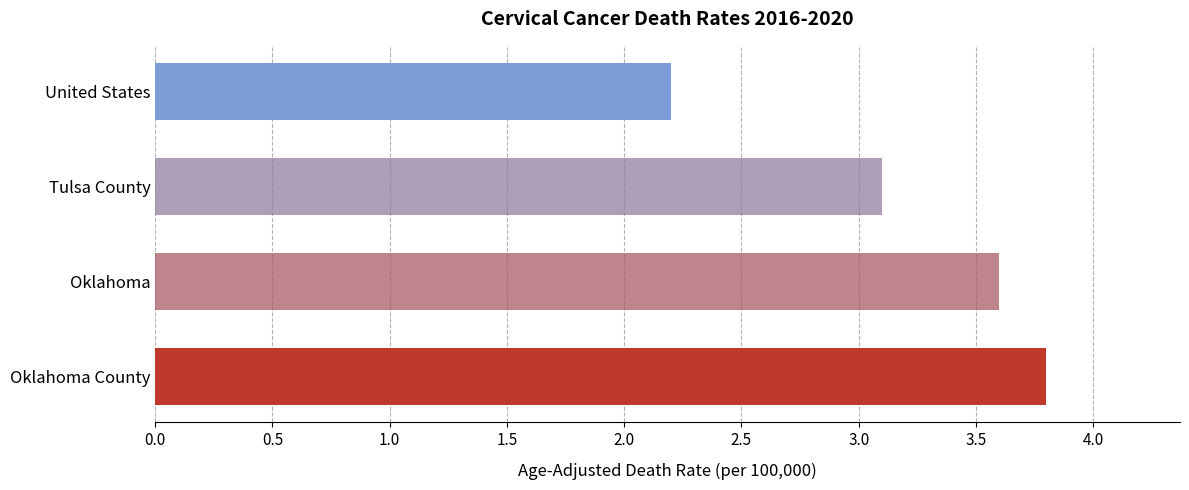

Reading bottom to top, transcribe all the data shown in this chart.

Oklahoma County=3.8	Oklahoma=3.6	Tulsa County=3.1	United States=2.2